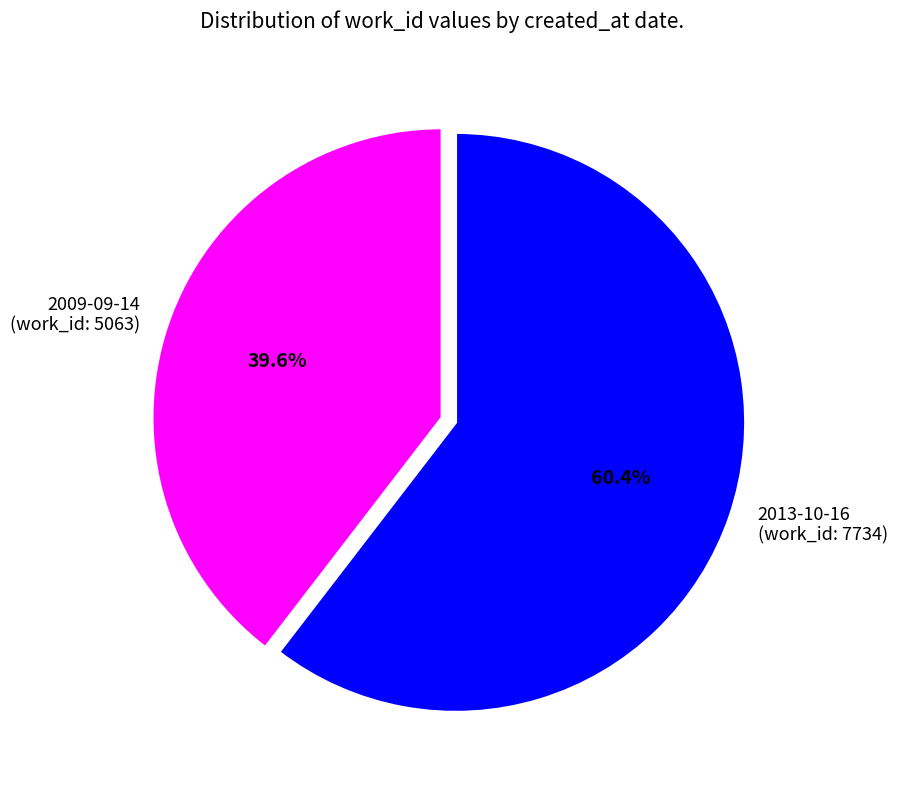

To the nearest percent, what is the combined percentage of 2009-09-14 and 2013-10-16?

100%